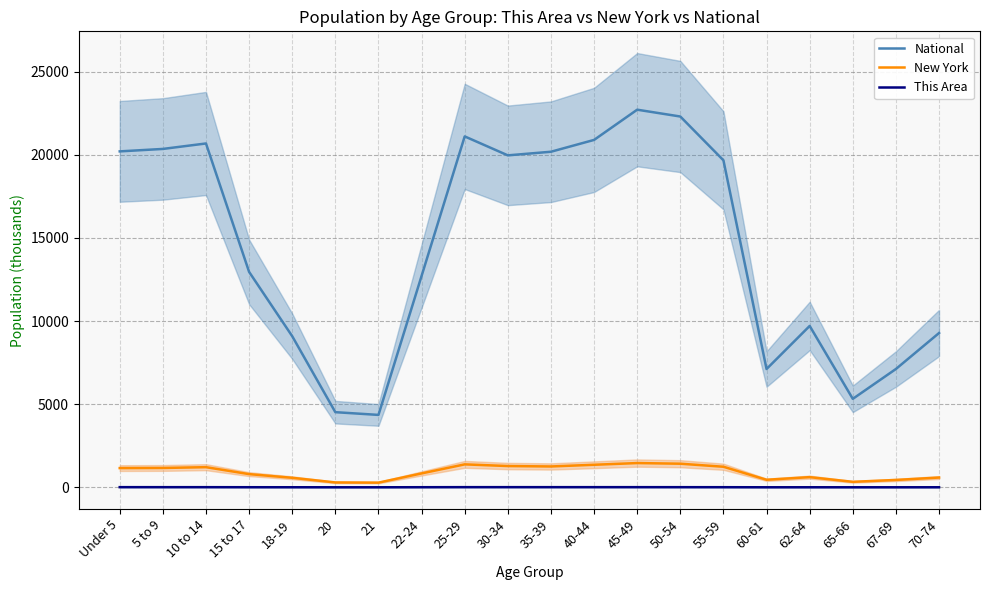

How many lines are shown in the chart?

3